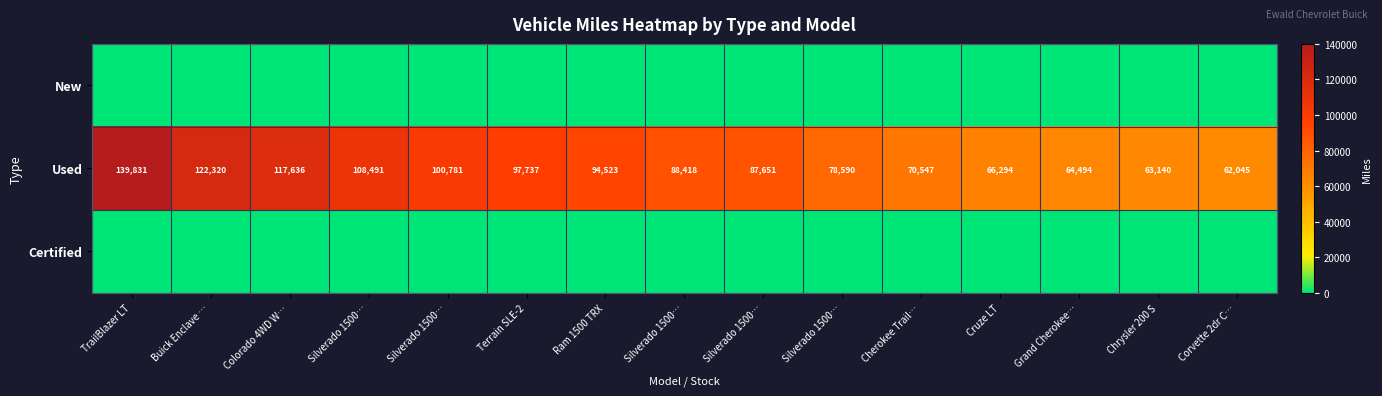

At how many categories does at least one series exceed 1489?

15